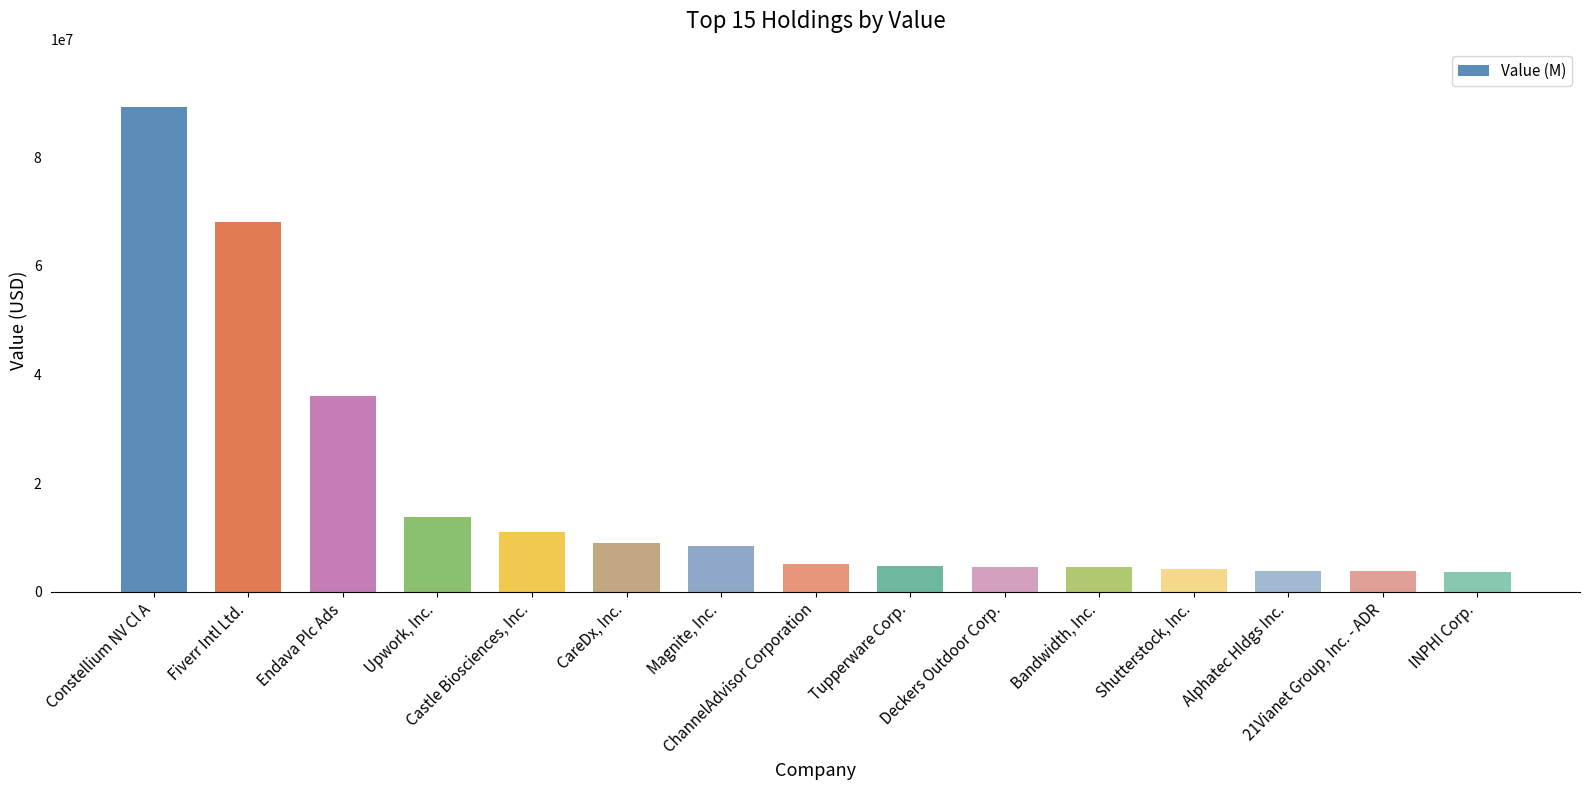

At which label does the data first exceed 5031000?

Constellium NV Cl A